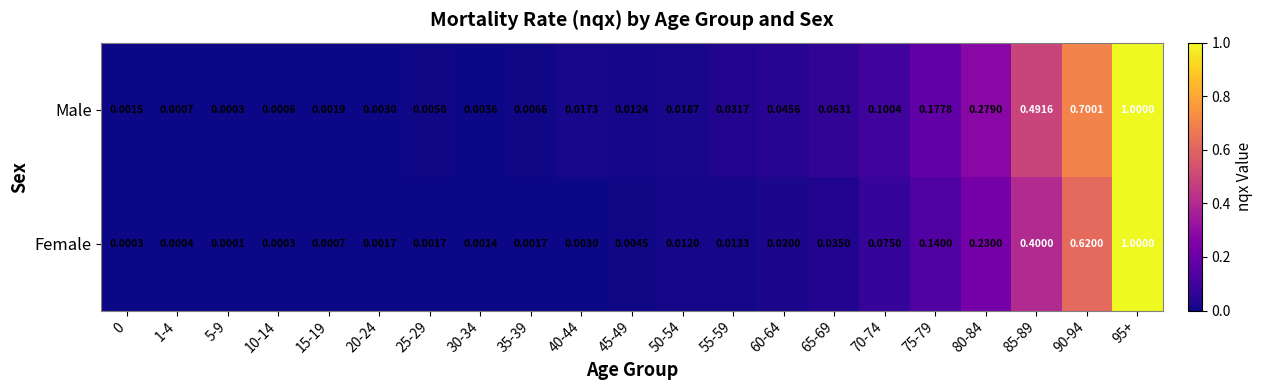

At how many categories does at least one series exceed 0?

21